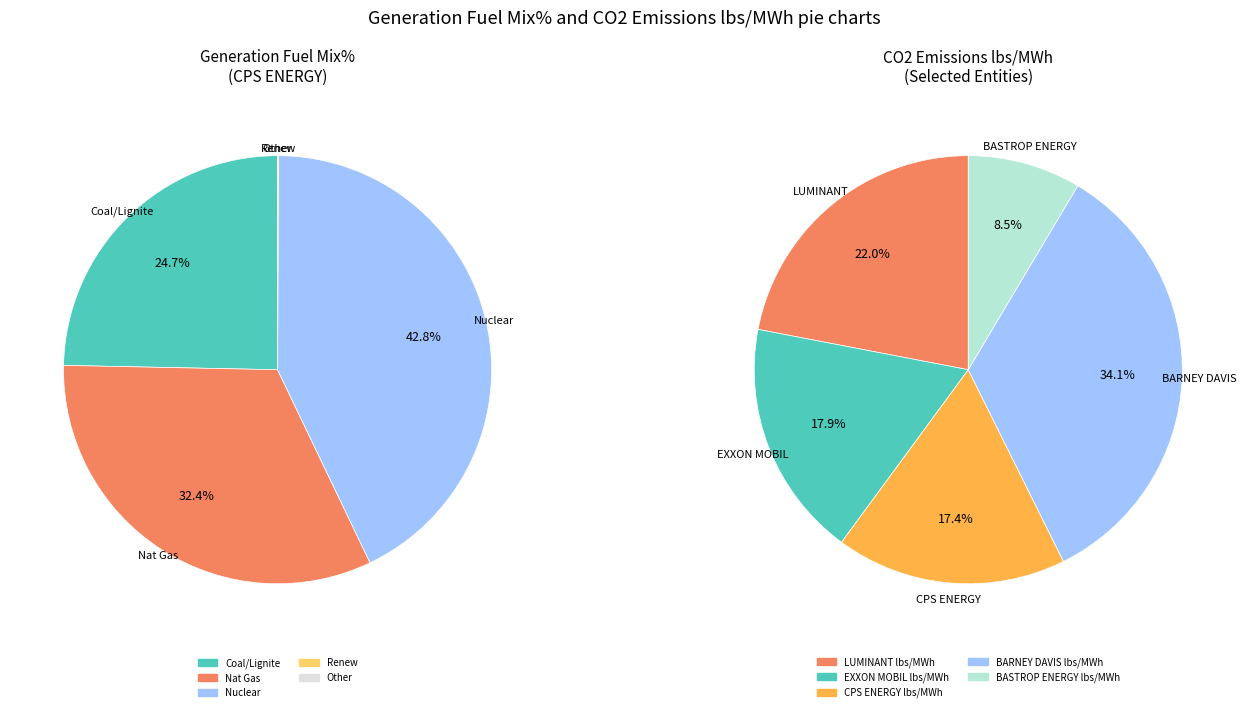

Is there a majority slice in this chart?

No